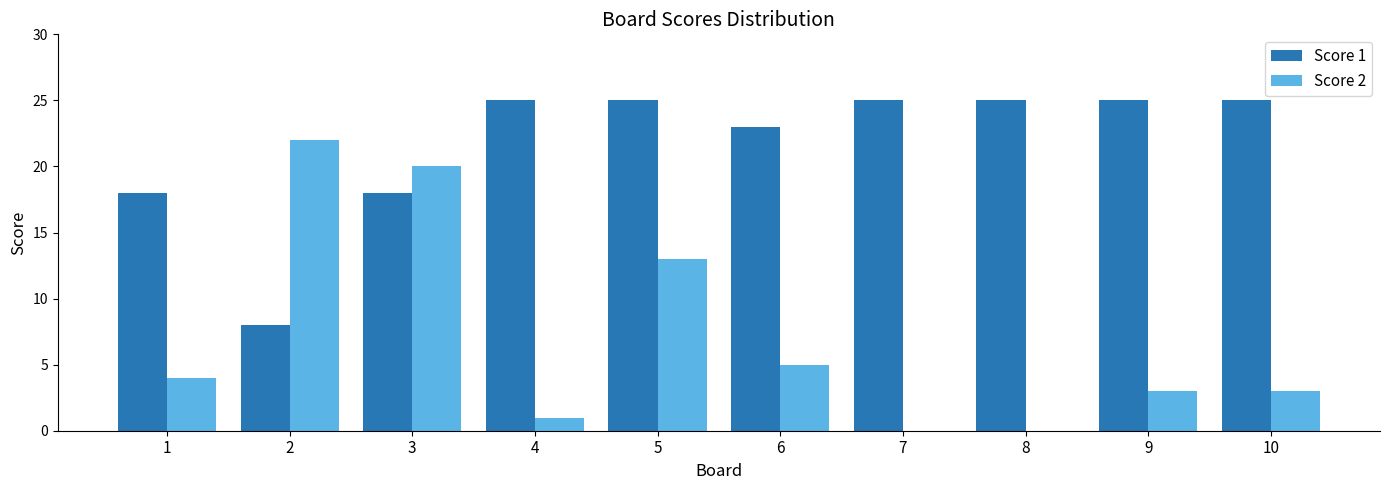

What is the greatest value displayed?

25